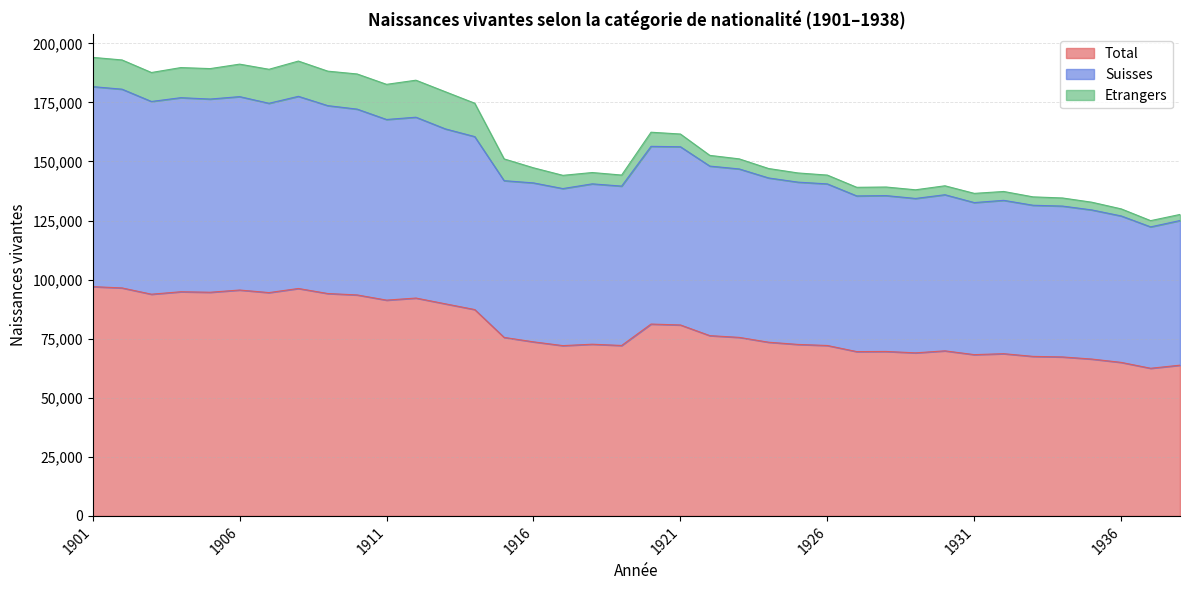

Which category has the lowest value in the Suisses series?

1937